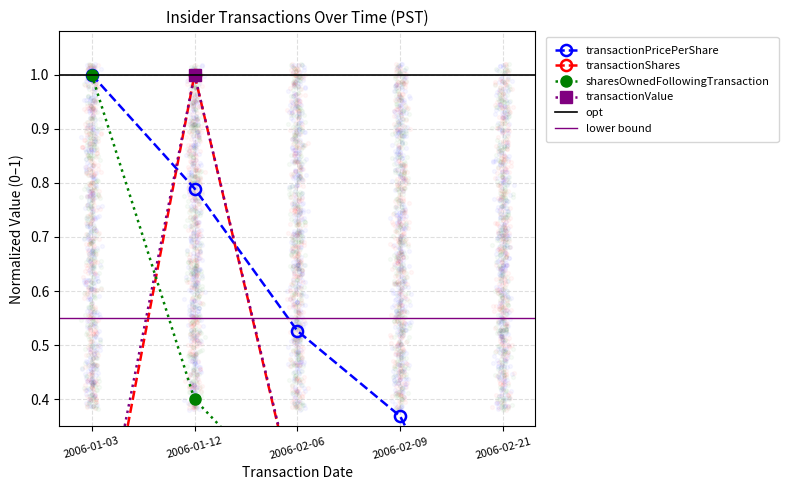

Which series contains the highest Y value?

transactionPricePerShare